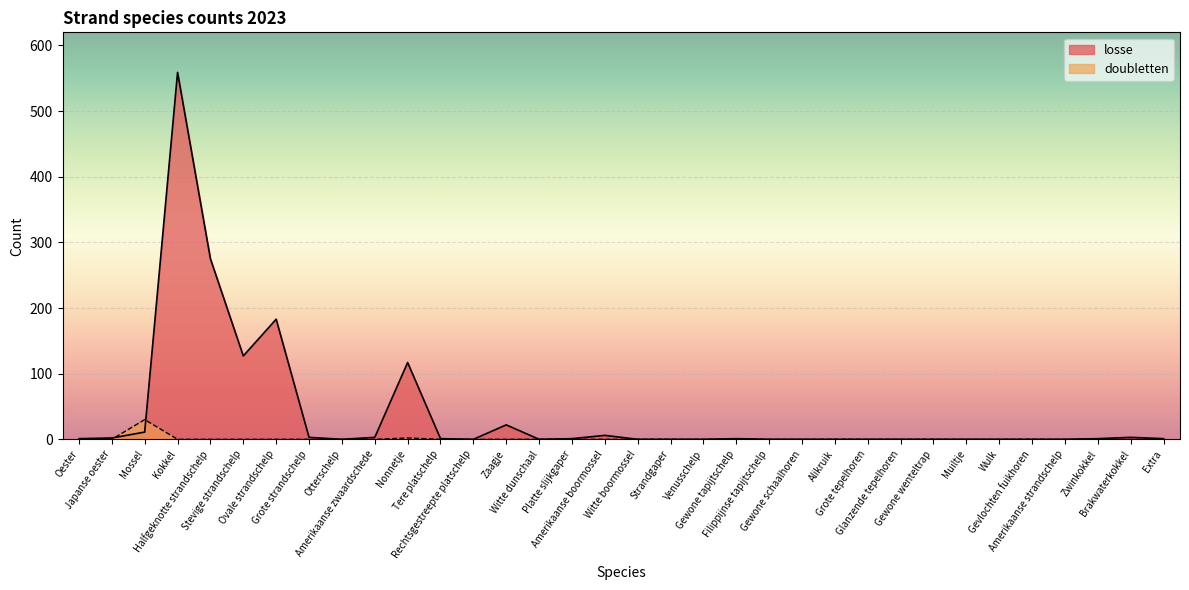

Is the value of losse at Witte dunschaal greater than the value of doubletten at Glanzende tepelhoren?

No